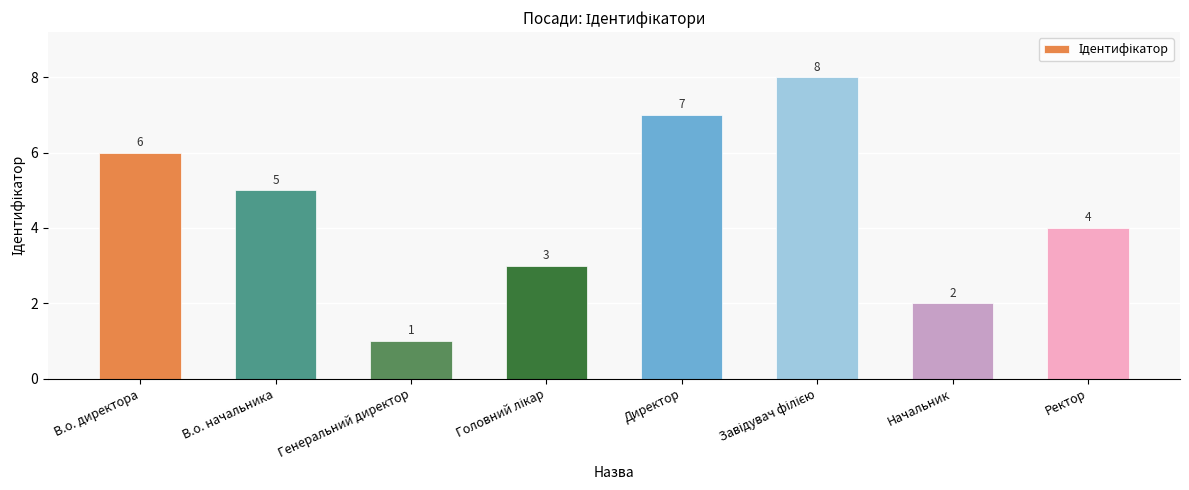

What is the sum of all values?

36